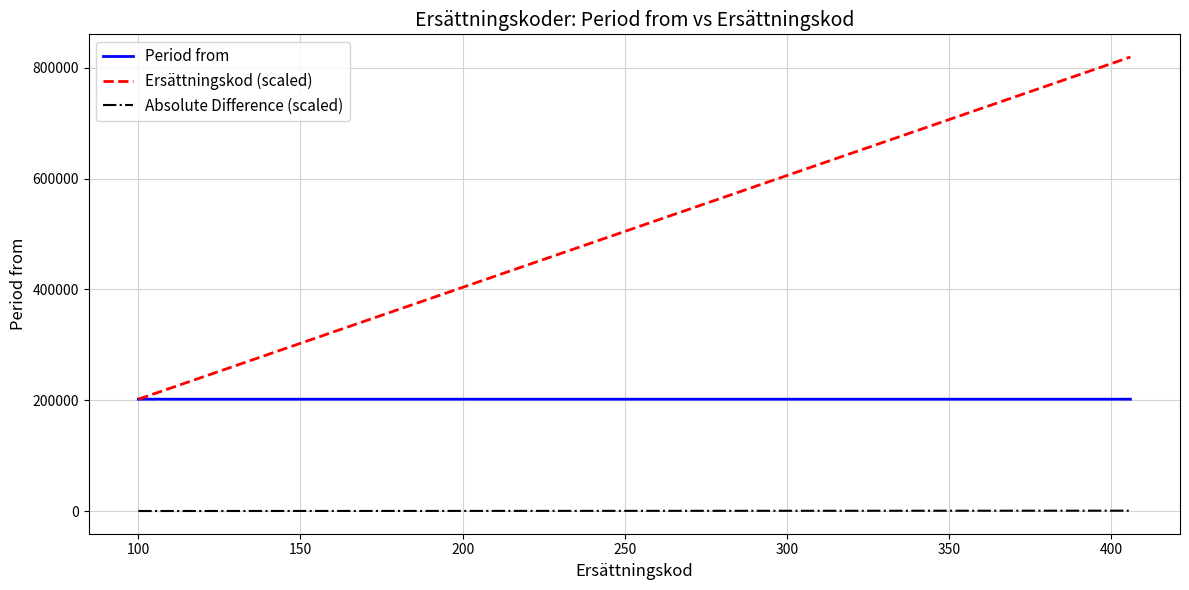

True or false: Ersättningskod (scaled) and Absolute Difference (scaled) cross at least once.

False